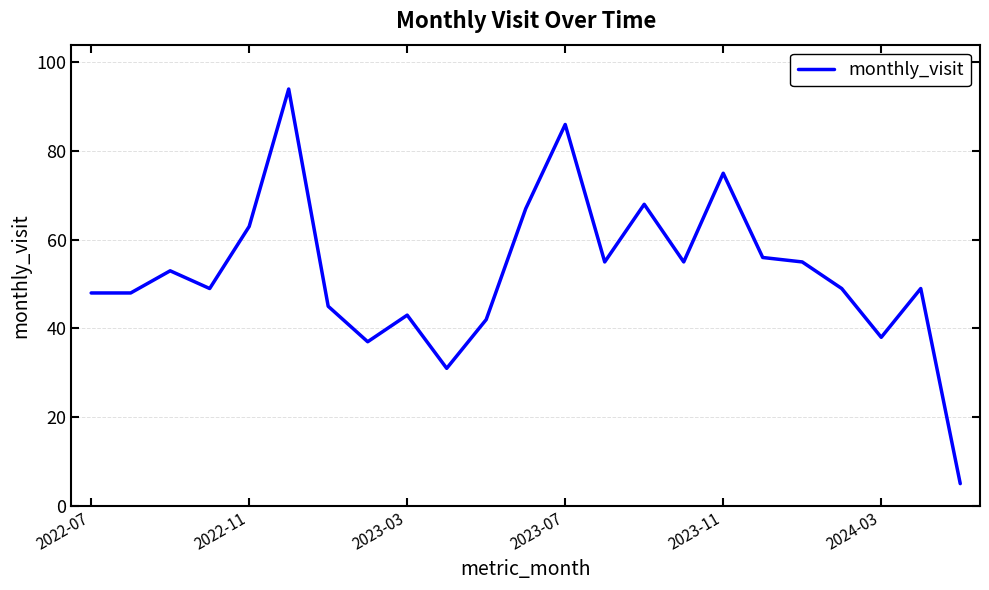

What is the greatest value displayed?

94